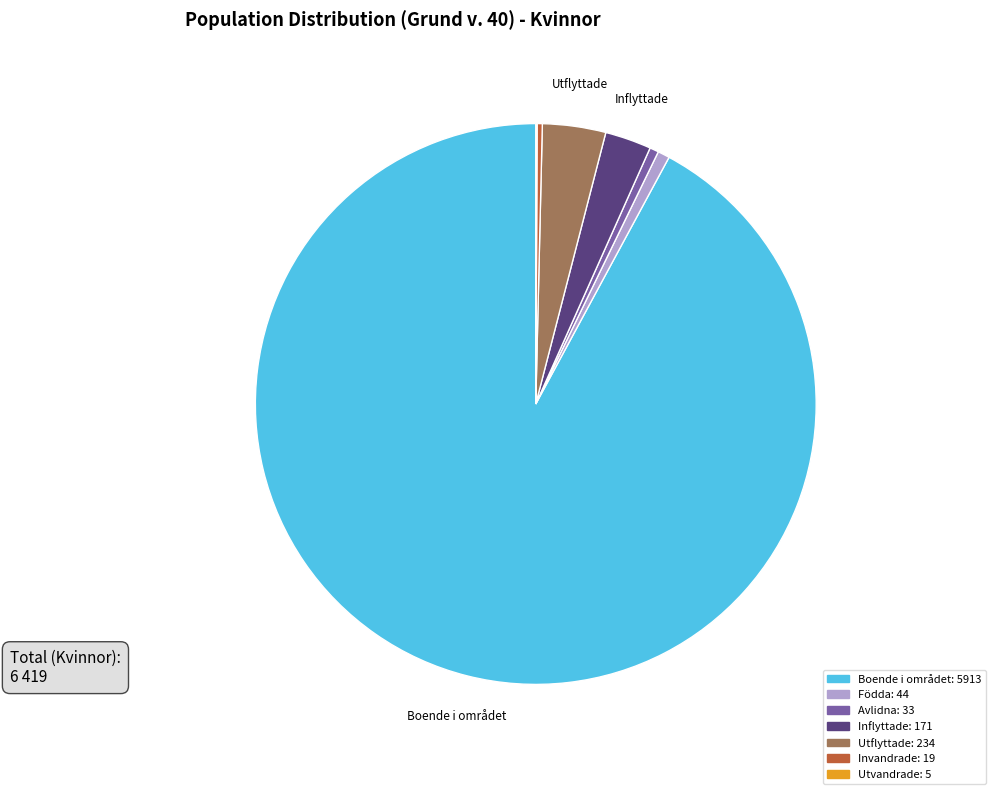

Is there a majority slice in this chart?

Yes